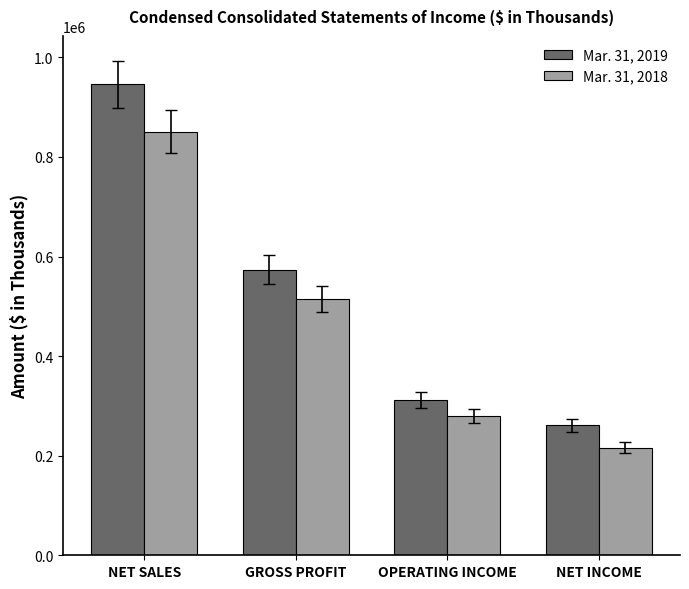

Are the bars grouped side by side (vs. stacked)?

Yes